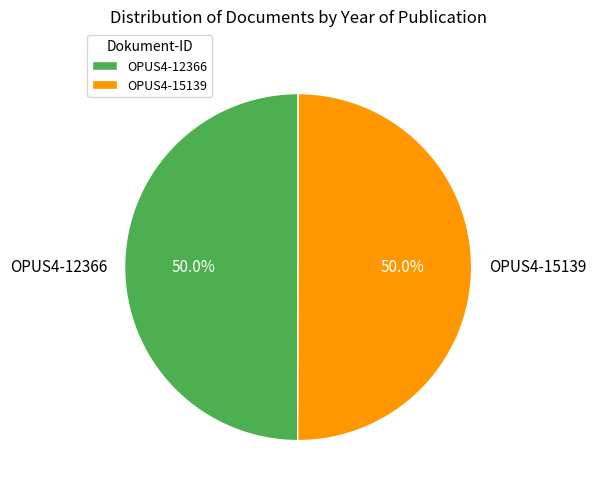

What is the total percentage of OPUS4-15139 and OPUS4-12366?

100.0%